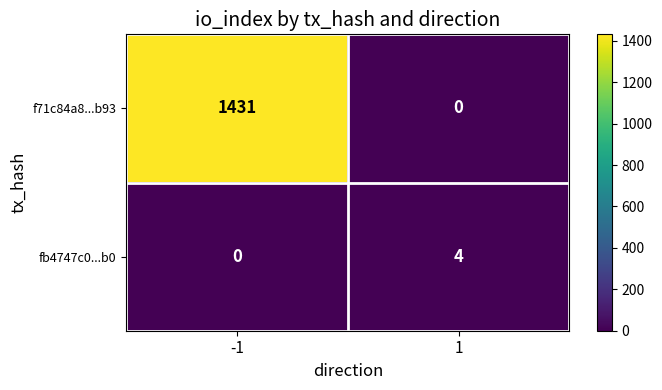

The value of f71c84a8...b93 at 1 is 801. True or false?

False